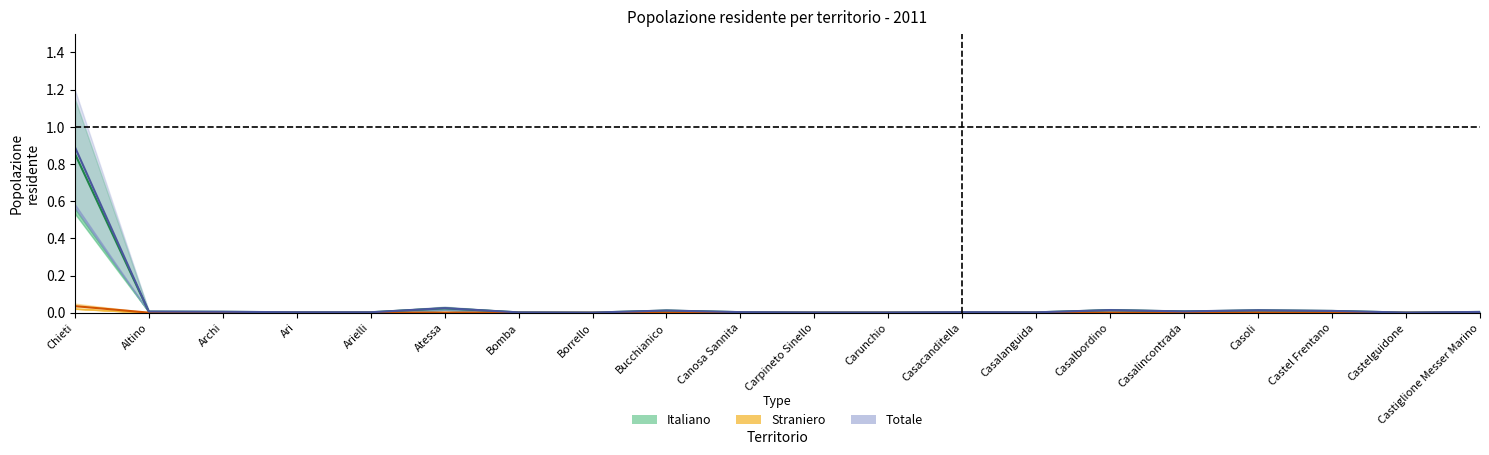

True or false: italiano femmine totale and italiano maschi totale cross at least once.

False